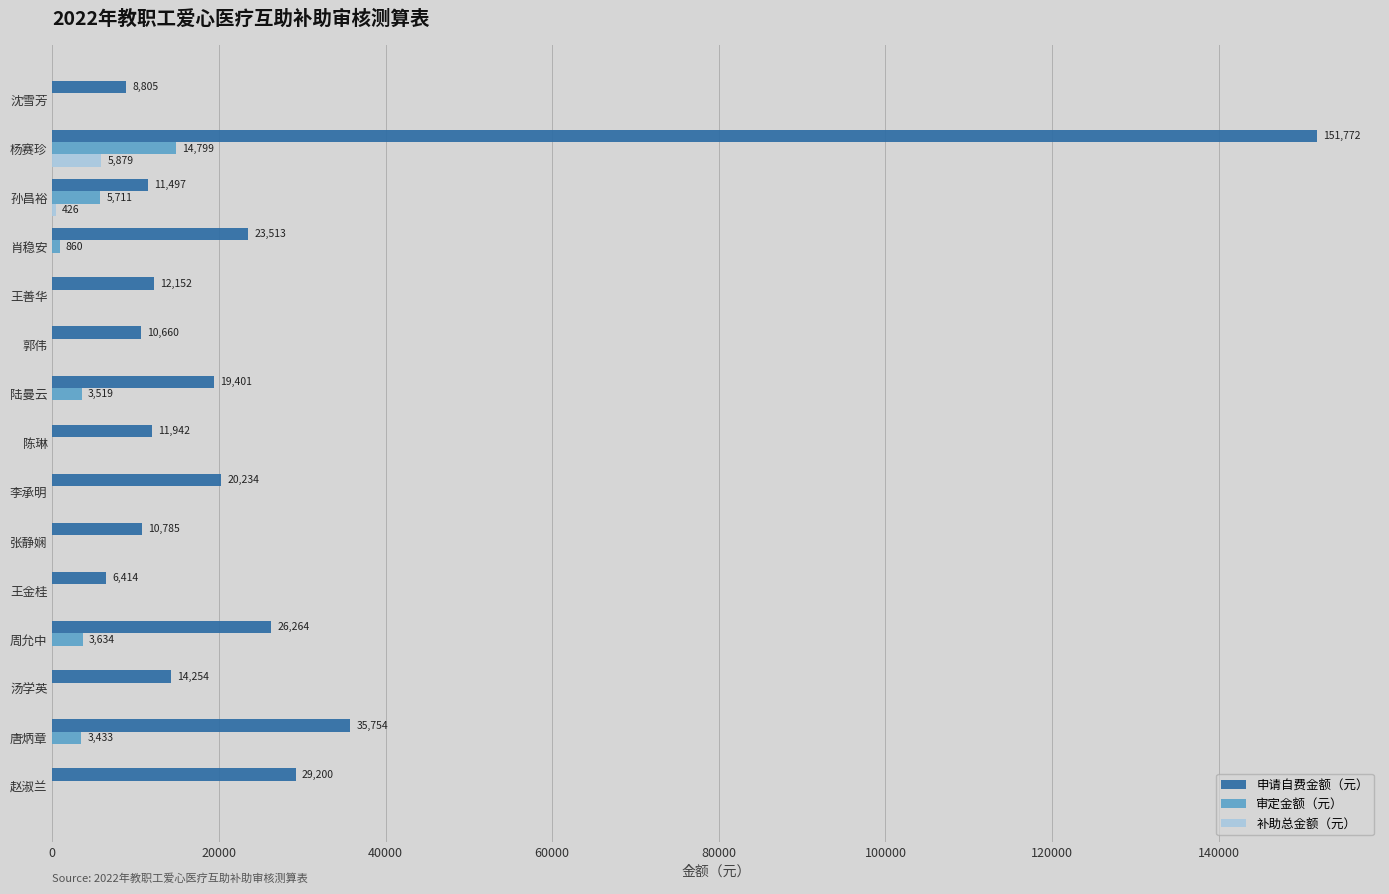

Which series has the largest range (max minus min)?

申请自费金额（元）